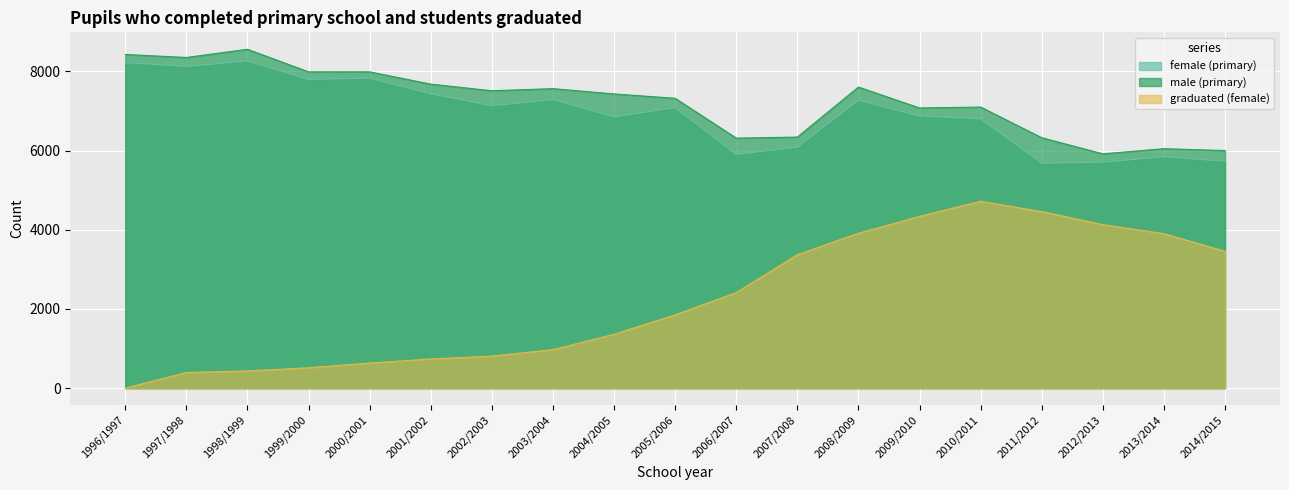

What are all the series names shown in the legend?

female (primary), male (primary), graduated (female)